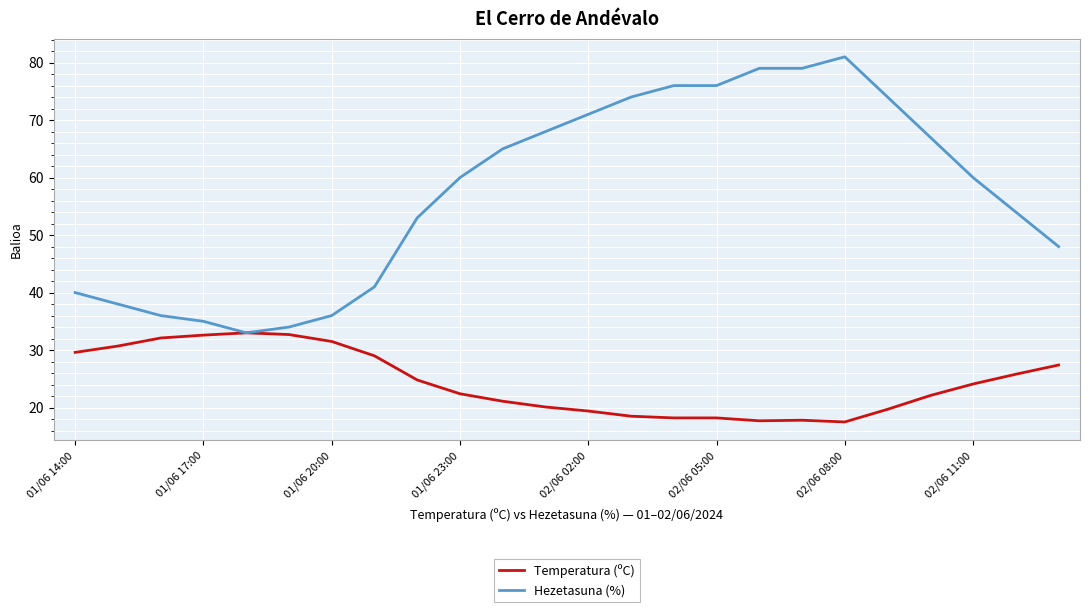

List the series in order of their overall mean, highest first.

Hezetasuna (%), Temperatura (ºC)